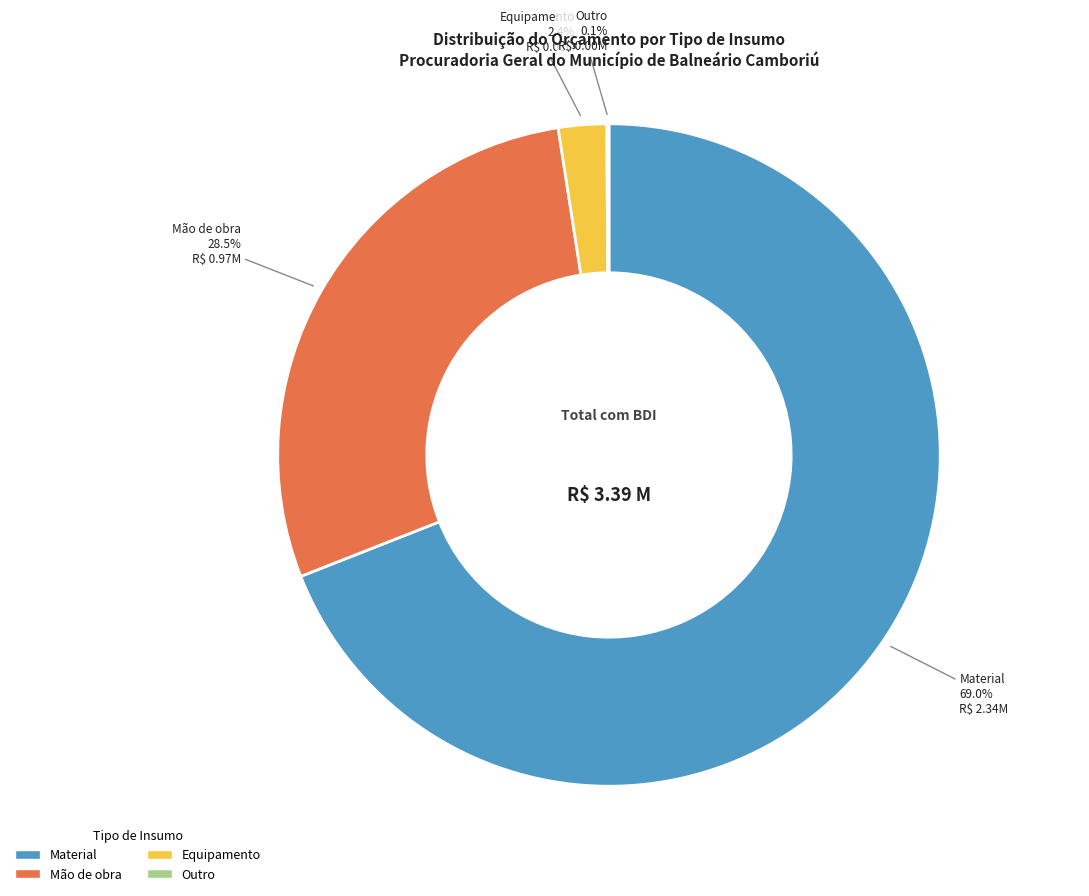

What percentage do Material and Equipamento together represent?

71.4%